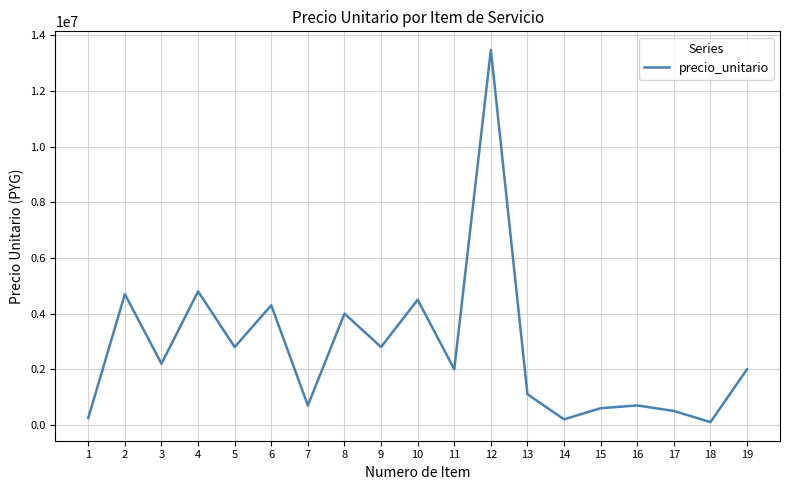

What is the change in value from 3 to 5?

+600000